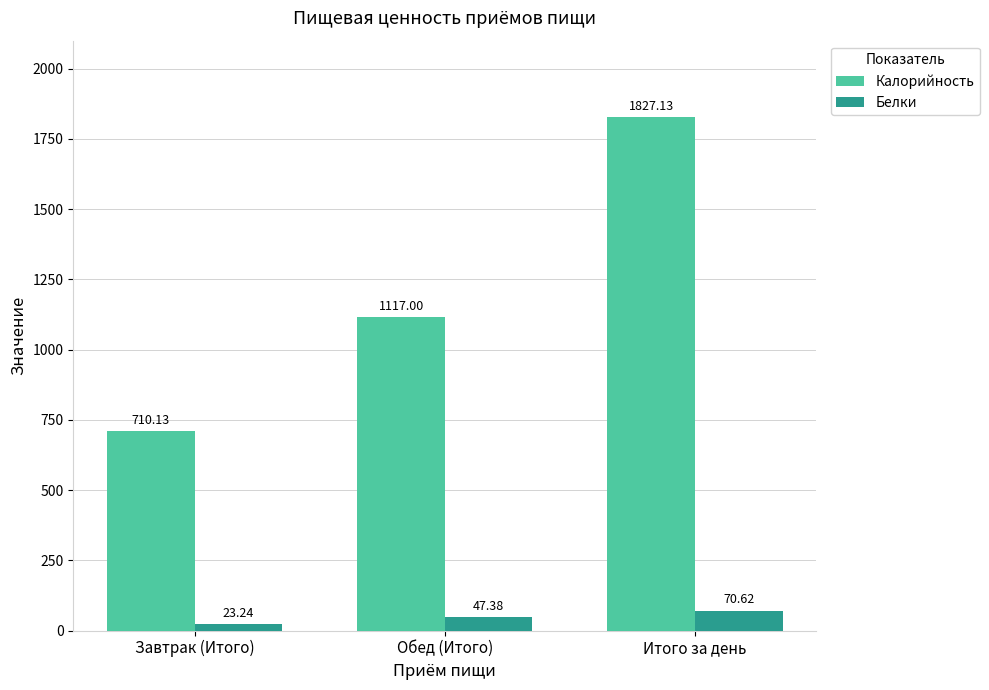

What is the greatest value displayed?

1827.1